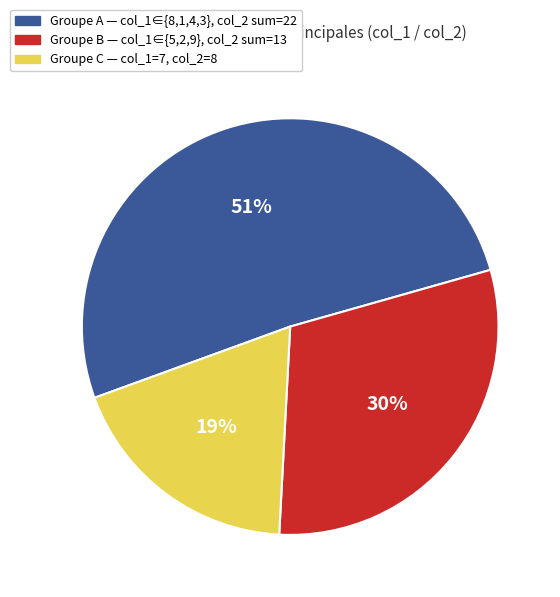

To the nearest percent, what is the average slice percentage?

33%